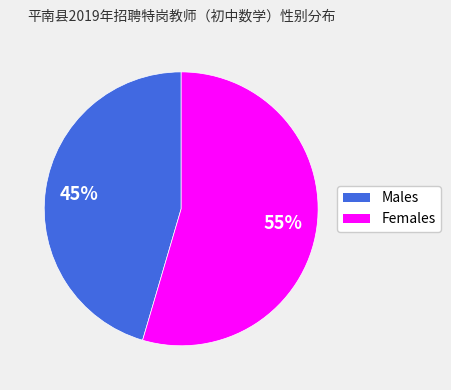

To the nearest percent, what is the average slice percentage?

50%